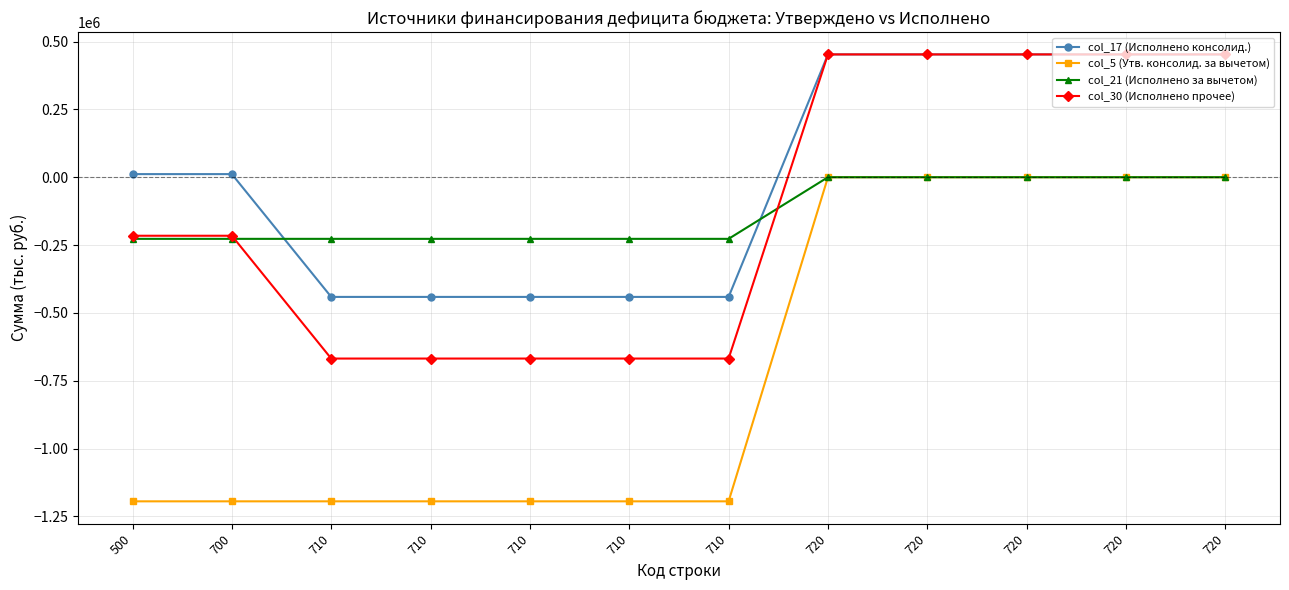

List the labels in order of col_30 (Исполнено прочее) value, largest first.

720, 720, 720, 720, 720, 500, 700, 710, 710, 710, 710, 710